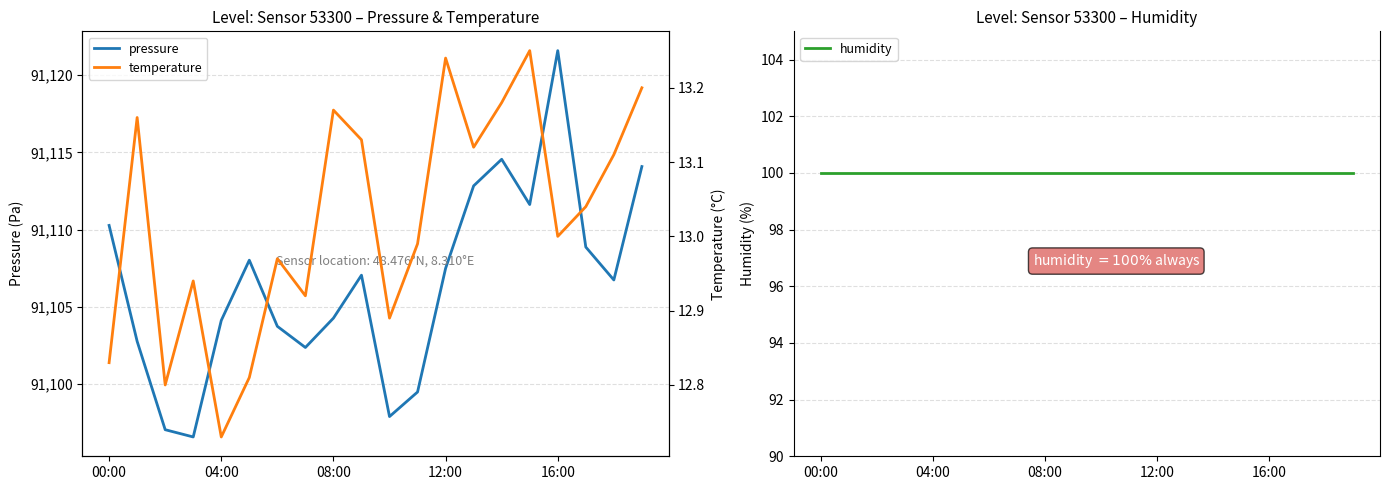

Count the number of categories in the chart.

20